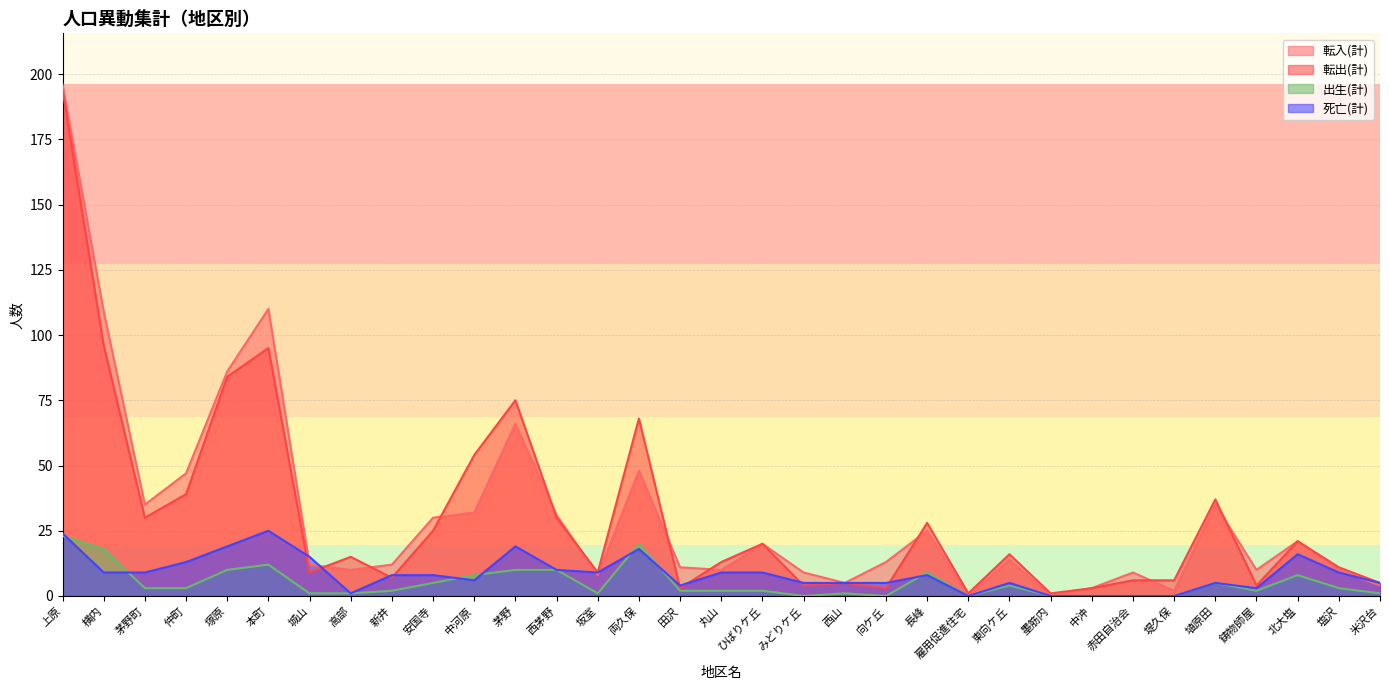

List the labels in order of 死亡(計) value, smallest first.

雇用促進住宅, 墨筋内, 中沖, 赤田自治会, 堤久保, 高部, 鋳物師屋, 田沢, みどりケ丘, 西山, 向ケ丘, 東向ケ丘, 埴原田, 米沢台, 中河原, 新井, 安国寺, 長峰, 横内, 茅野町, 坂室, 丸山, ひばりケ丘, 塩沢, 西茅野, 仲町, 城山, 北大塩, 両久保, 塚原, 茅野, 上原, 本町